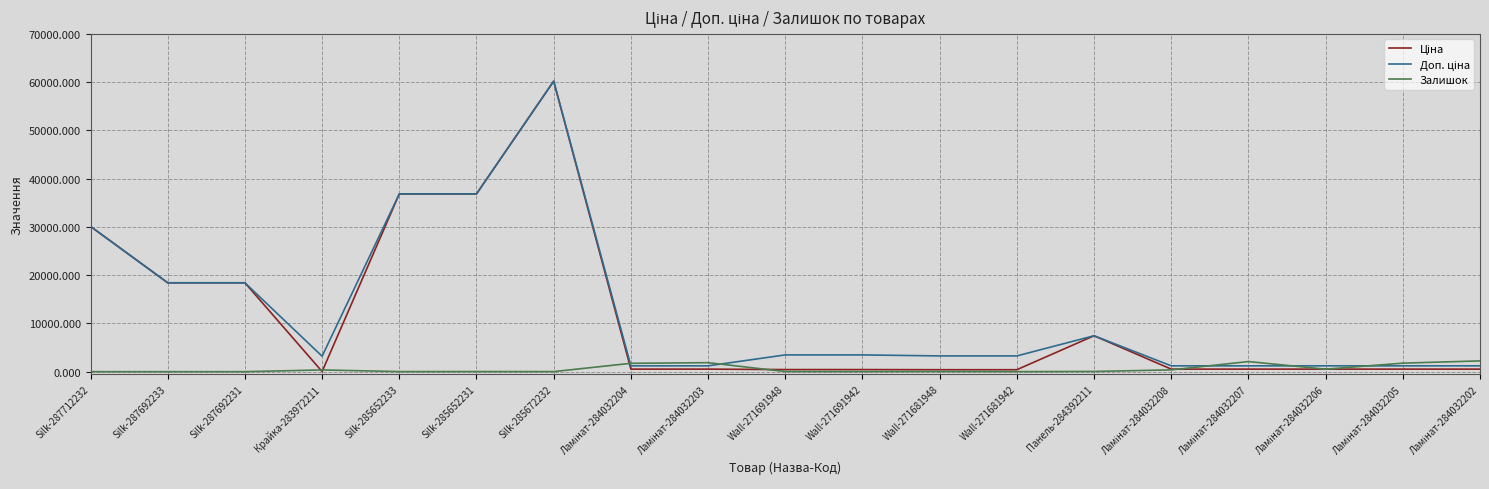

At which category is the sum across all series the highest?

Silk-285672232